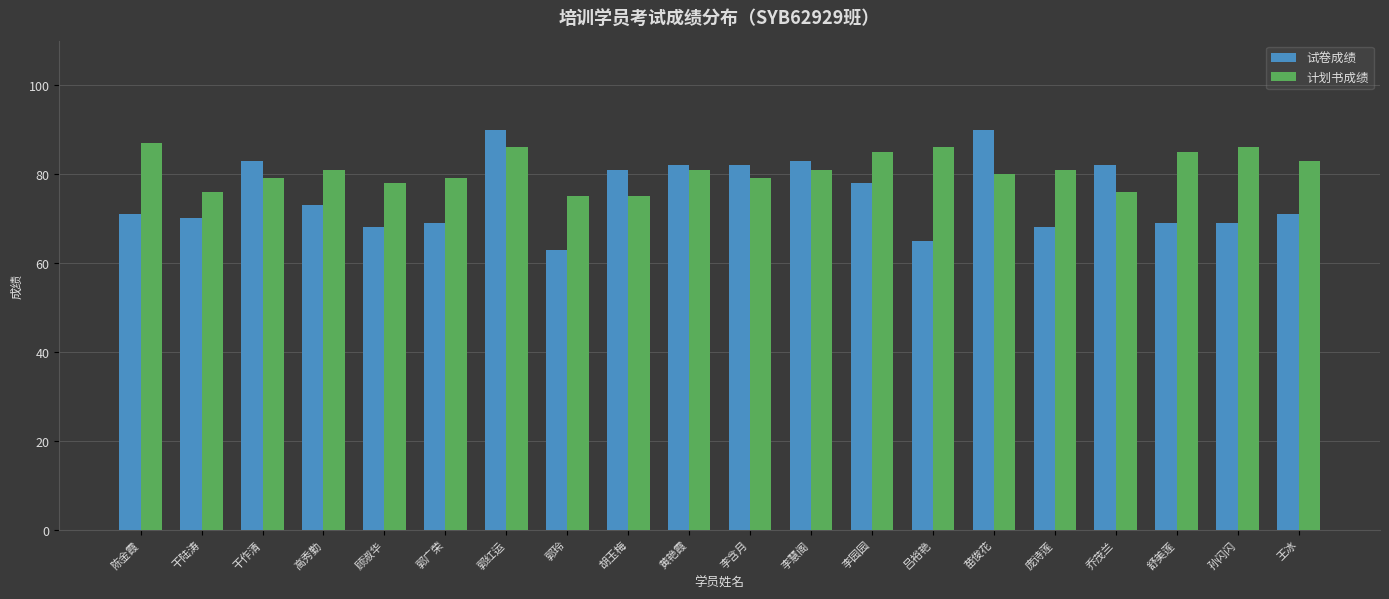

At 庞诗莲, list the series in order from smallest to largest.

试卷成绩, 计划书成绩